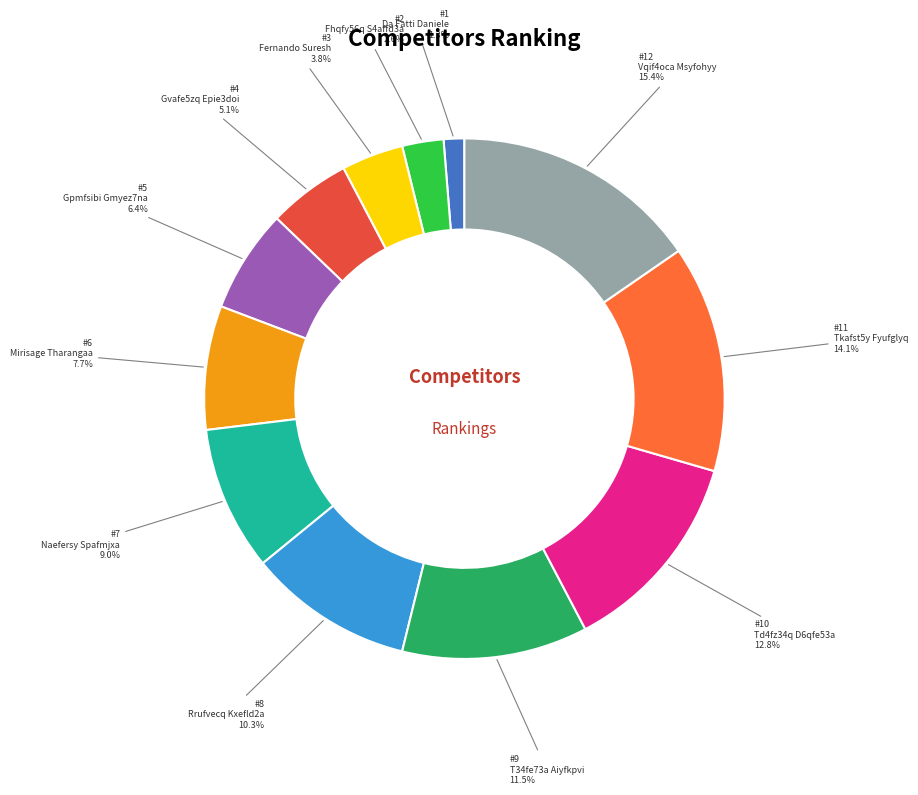

To the nearest percent, what percentage of the pie is Tkafst5y Fyufglyq?

14%